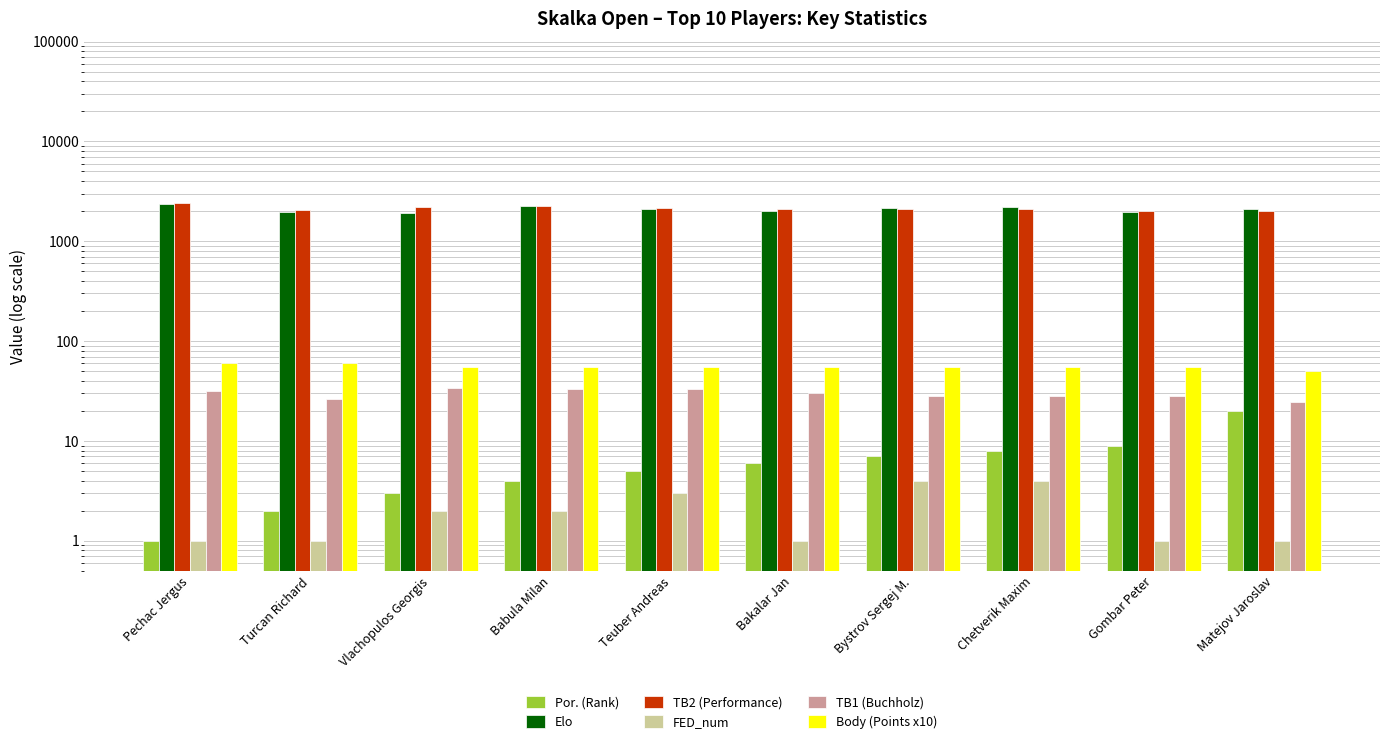

At which category does the chart reach its peak across all series?

Pechac Jergus